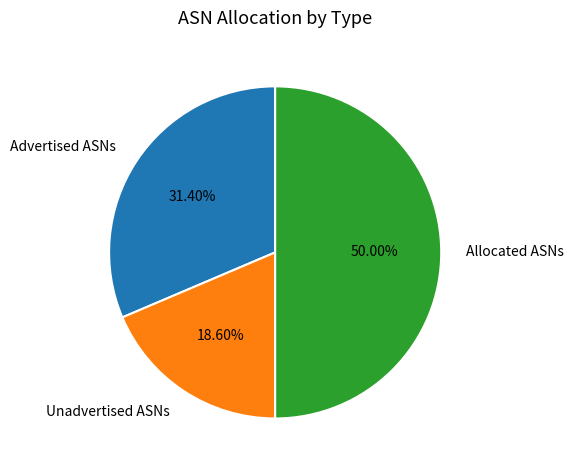

Which category has the smallest portion of the pie?

Unadvertised ASNs